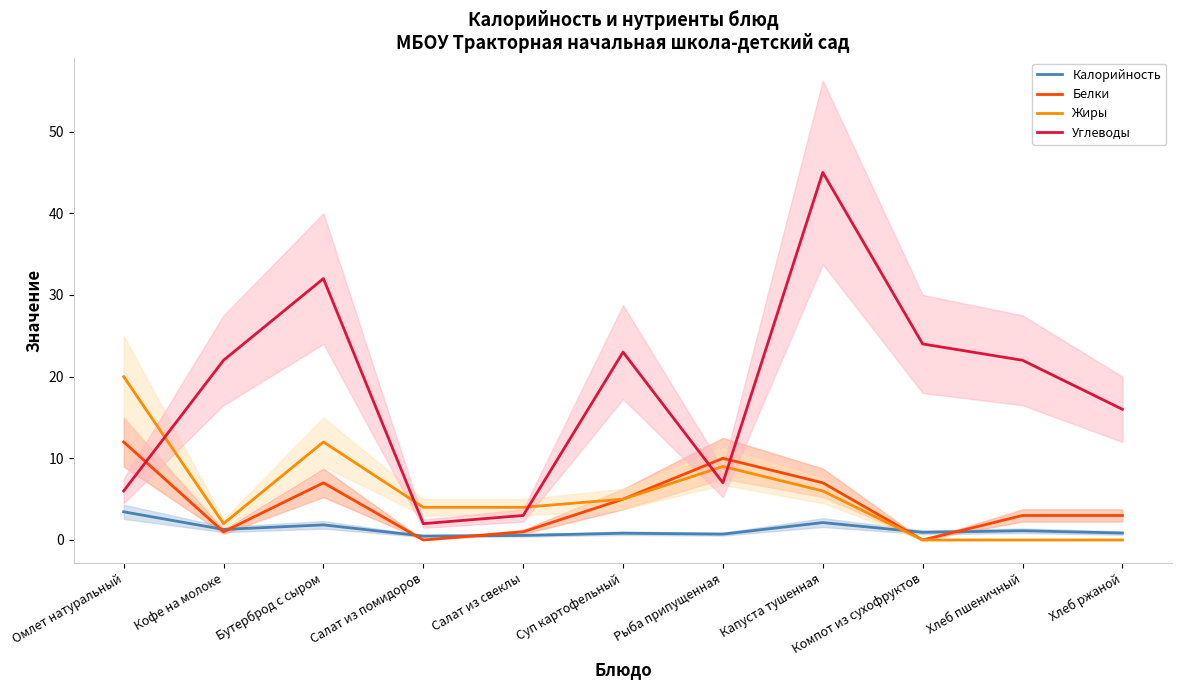

What is the spread (max minus min) of values at Хлеб ржаной?

16.0